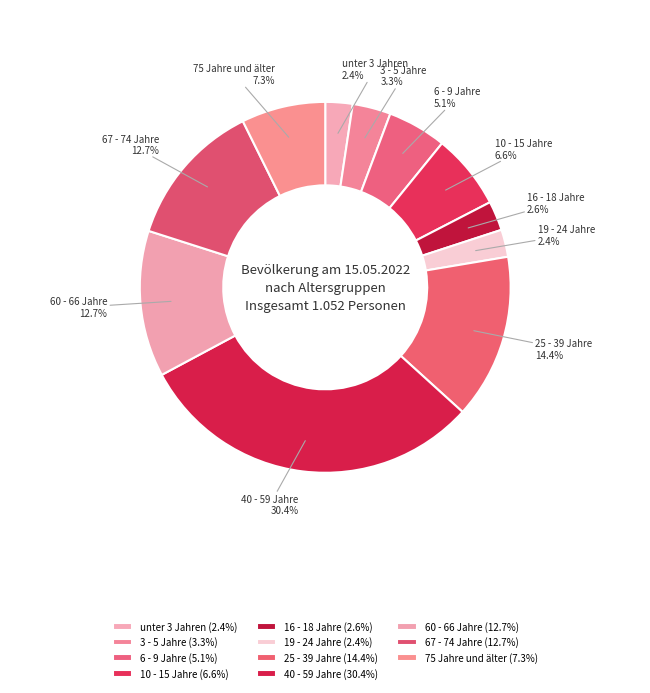

Is it true that 19 - 24 Jahre is 2% of the pie?

True